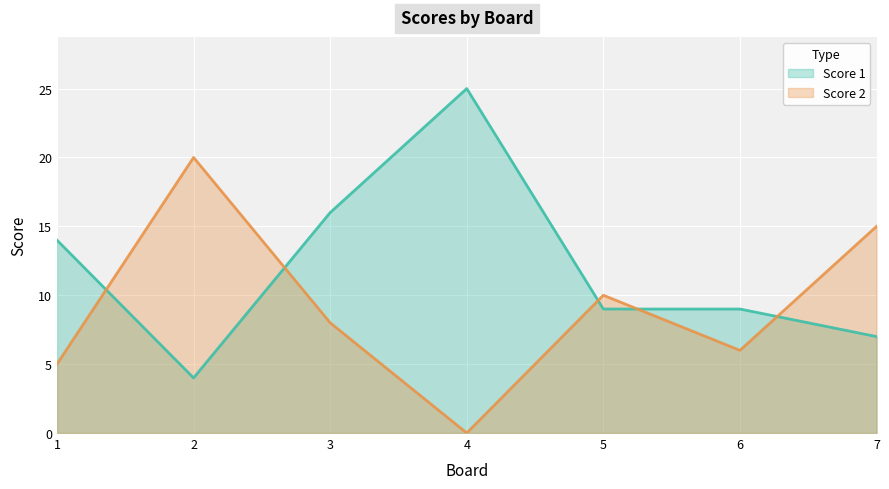

How many positive values does the Score 2 series have?

6